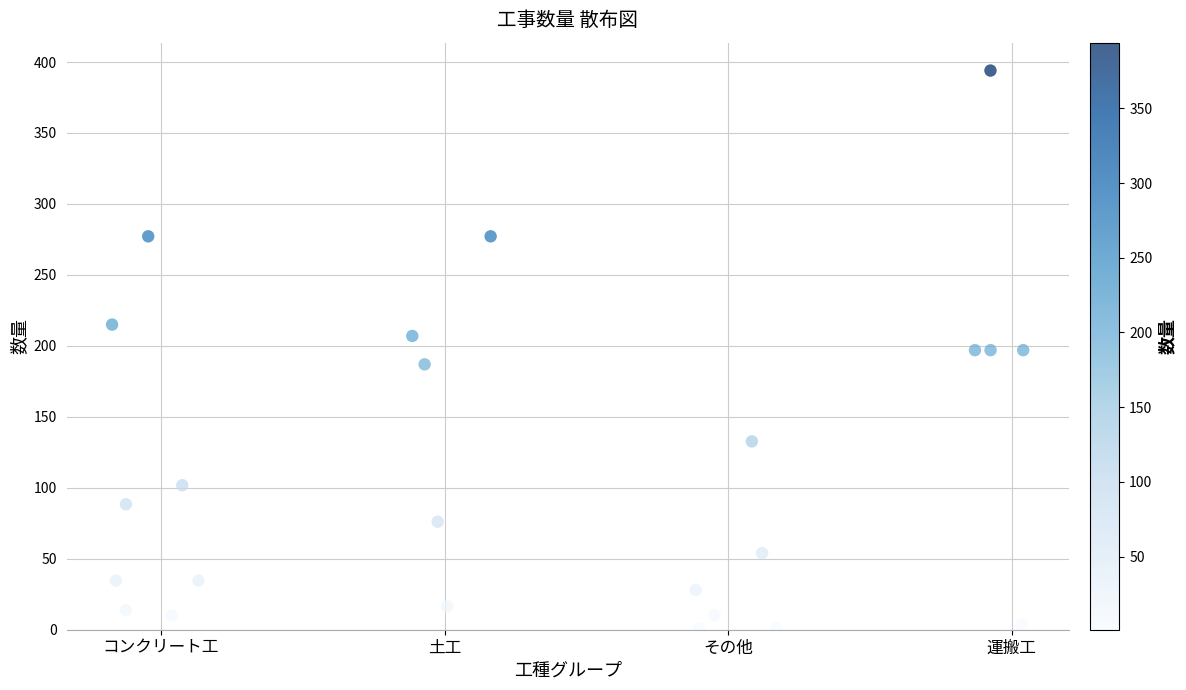

What is the range of Y values (max minus min)?

393.0